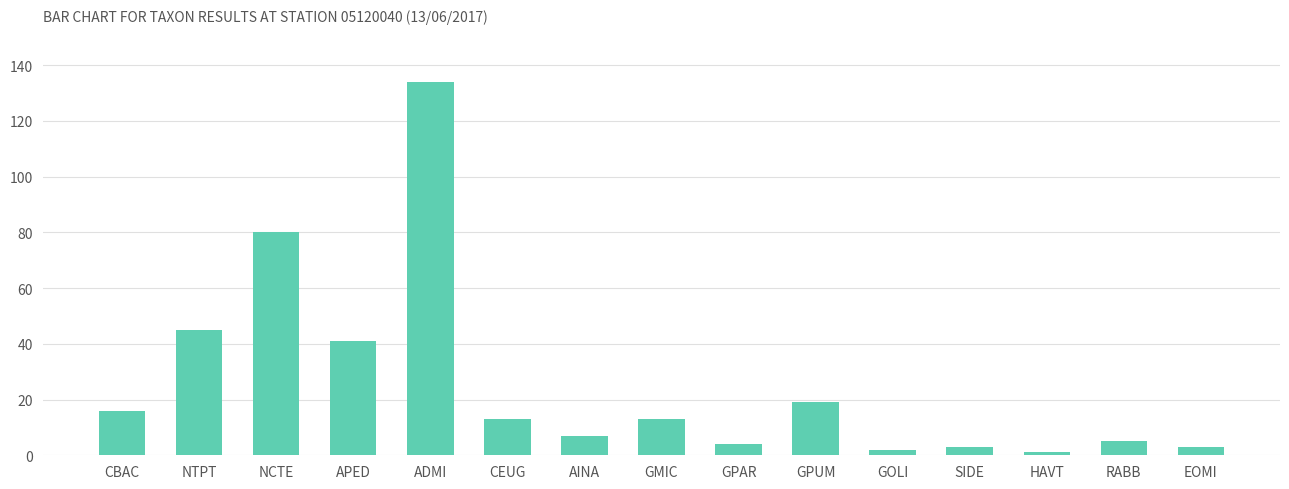

What position from the left is HAVT?

13